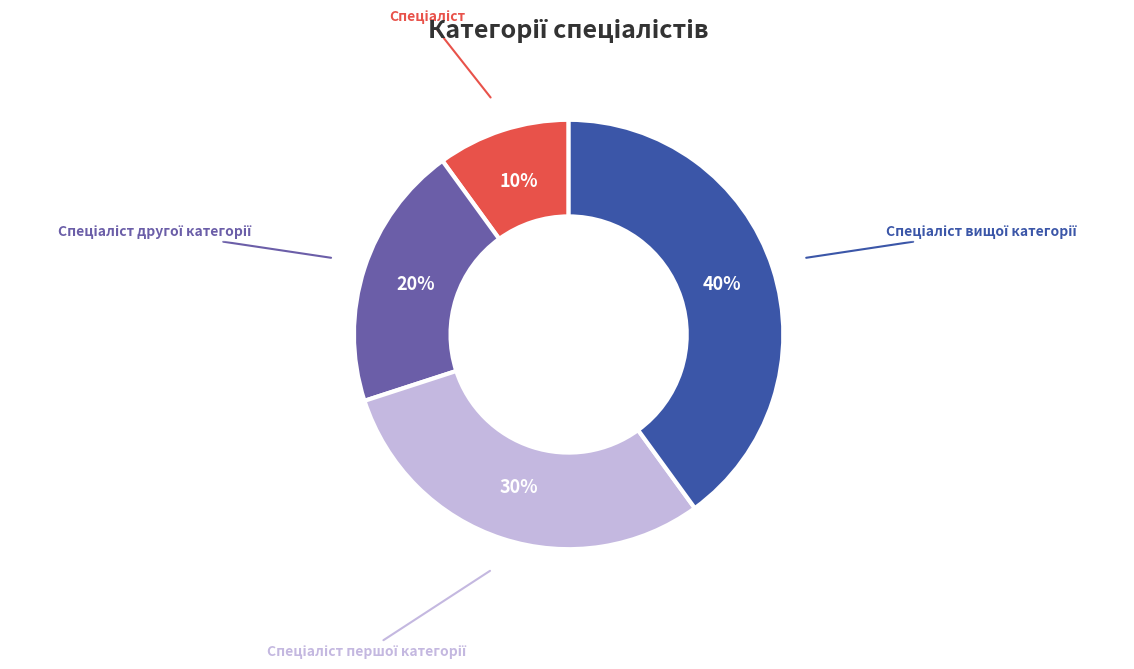

Is there any slice that represents more than half of the pie?

No